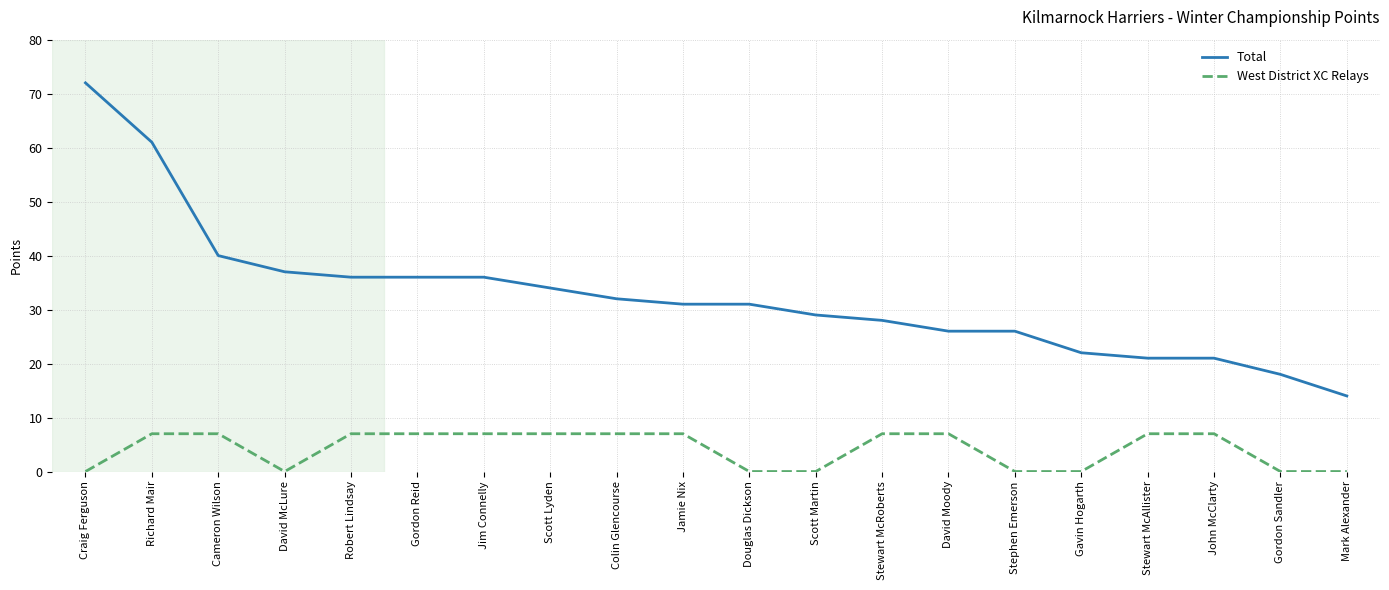

List the series in order of their peak value, highest first.

Total, West District XC Relays